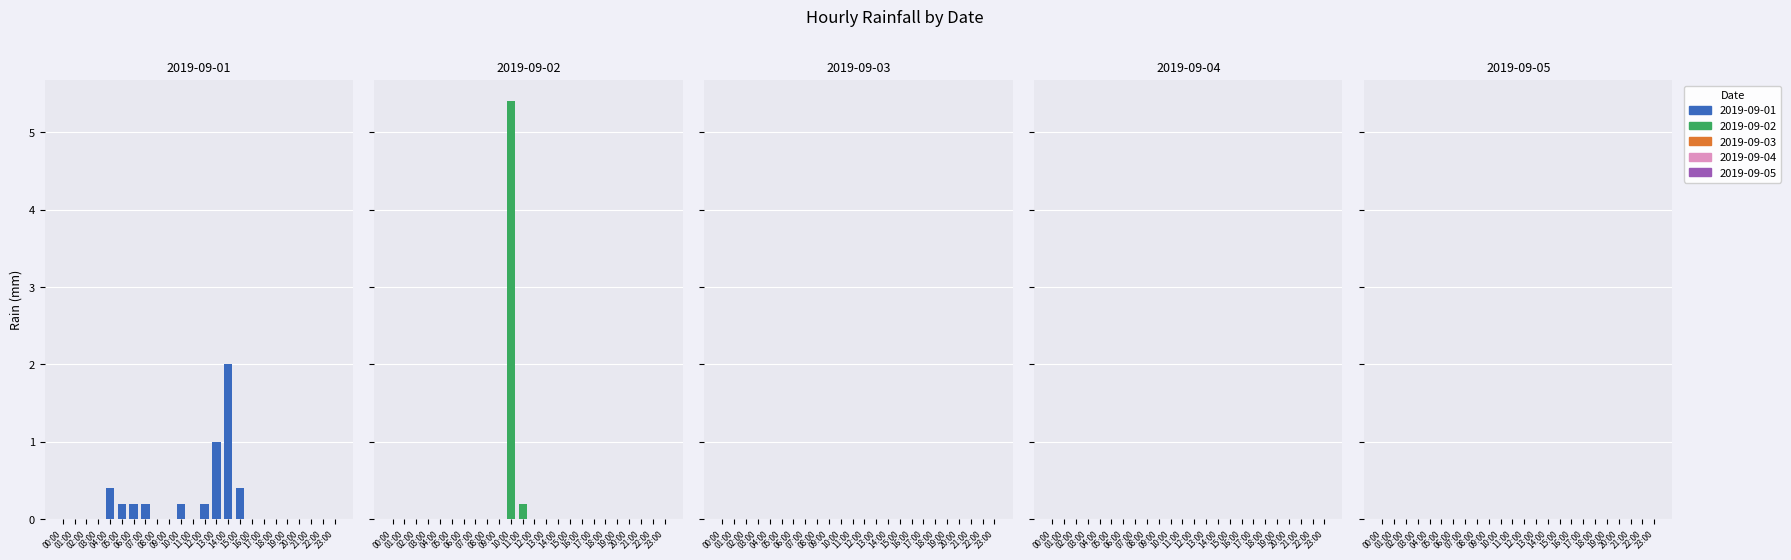

Which category has the highest value in the 2019-09-05 series?

00:00